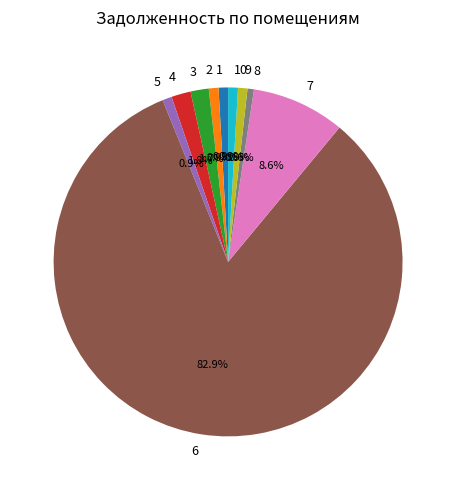

To the nearest percent, what is the difference between the largest and smallest slice percentages?

82%